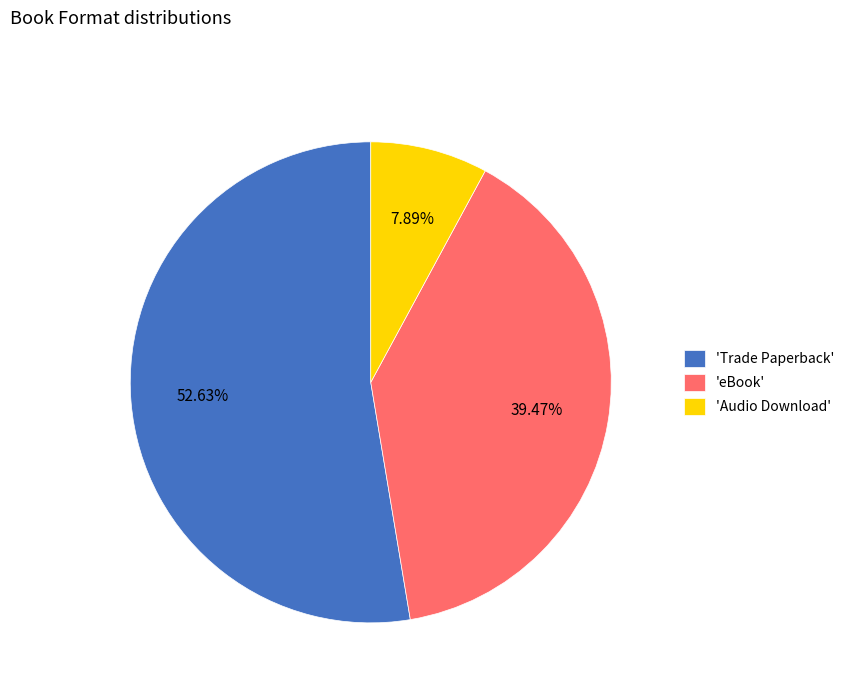

What is the smallest slice in the pie chart?

'Audio Download'